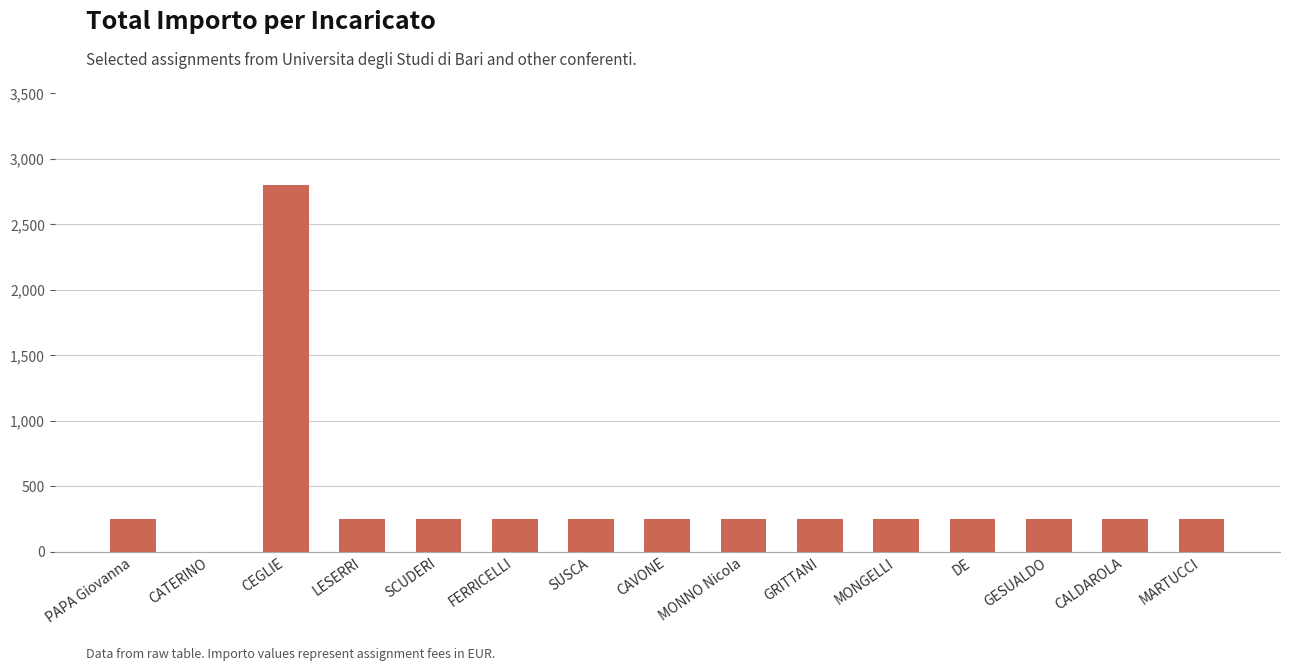

Read the value at SUSCA.

250